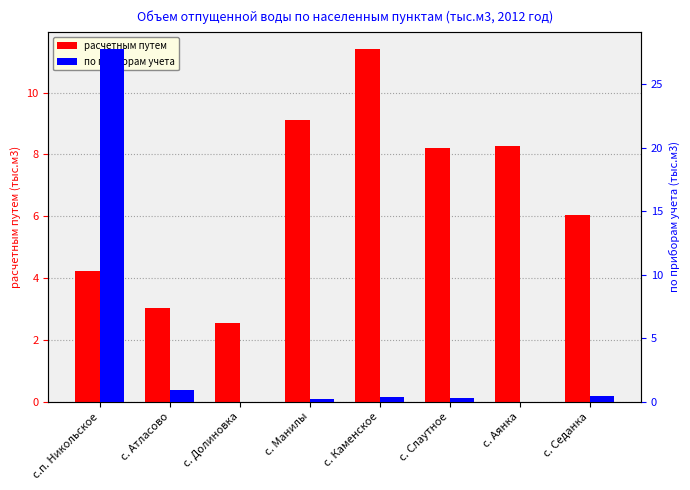

Is it true that по приборам учета equals 0.0 at с. Аянка?

True